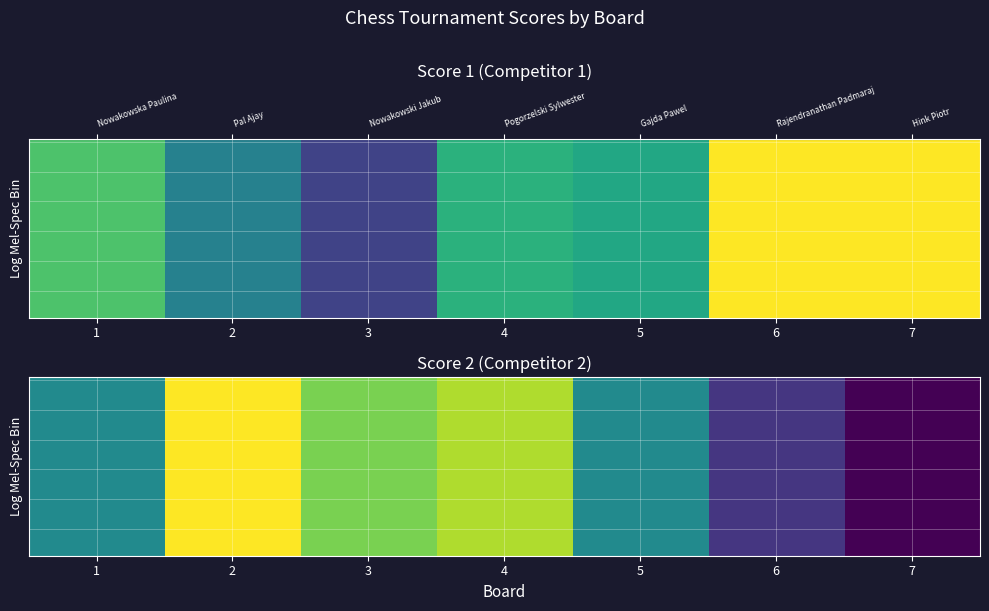

True or false: row_5 has a value of 9 at 7.

False